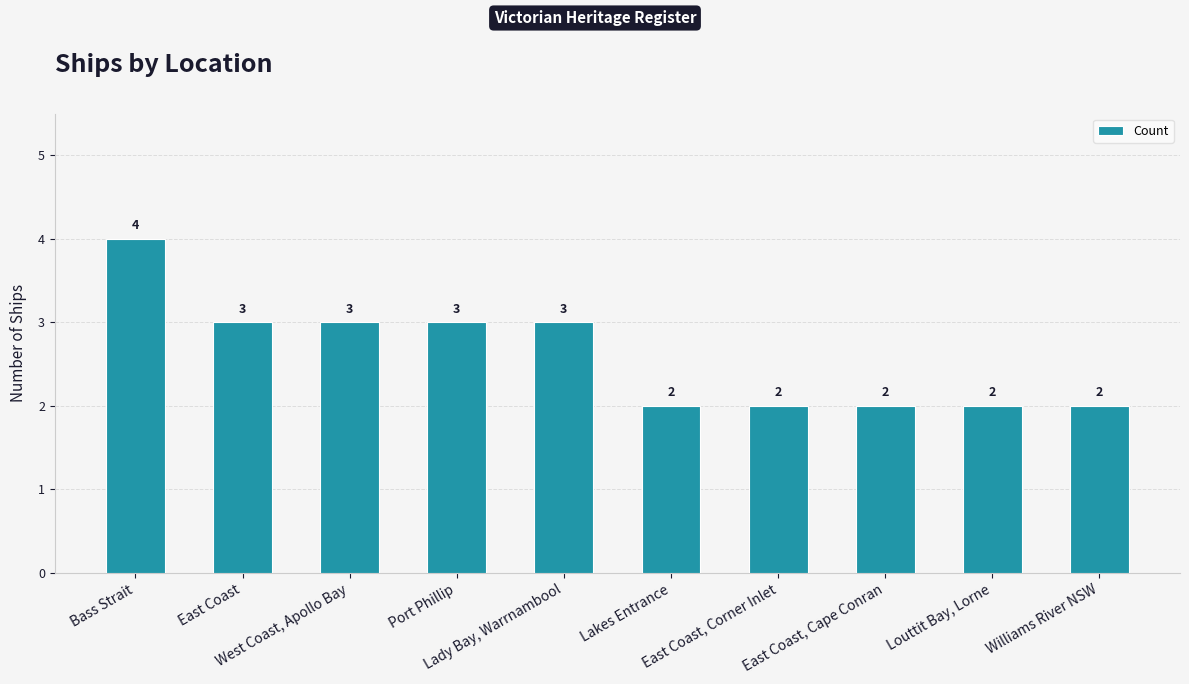

What is the average value?

3